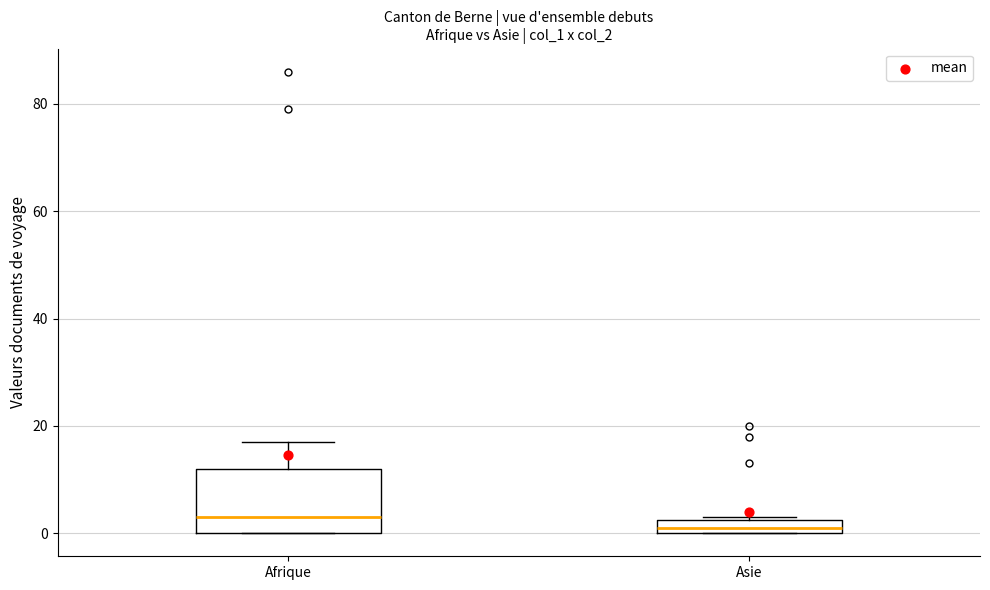

Comparing the boxes themselves (not the whiskers), which one is the tallest?

Afrique